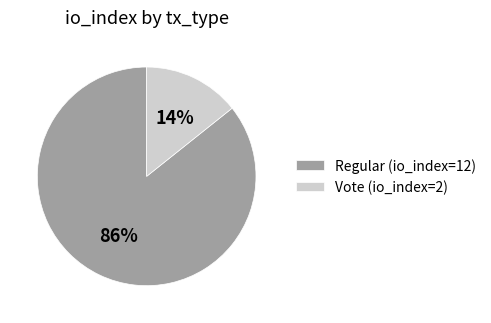

Is it true that Vote (io_index=2) is 14% of the pie?

True